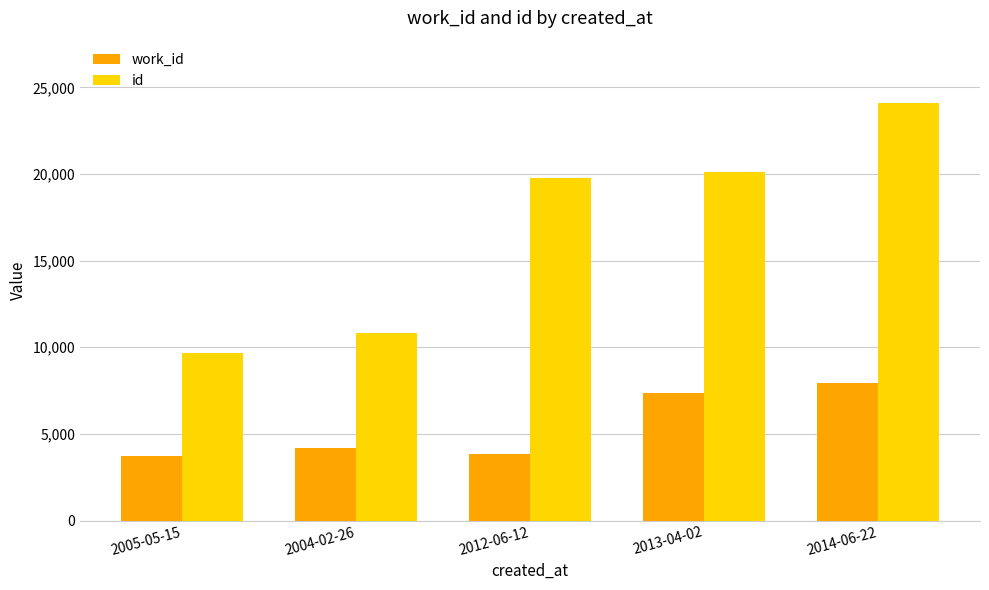

What value does the id series have at 2005-05-15, to the nearest 100?

9700